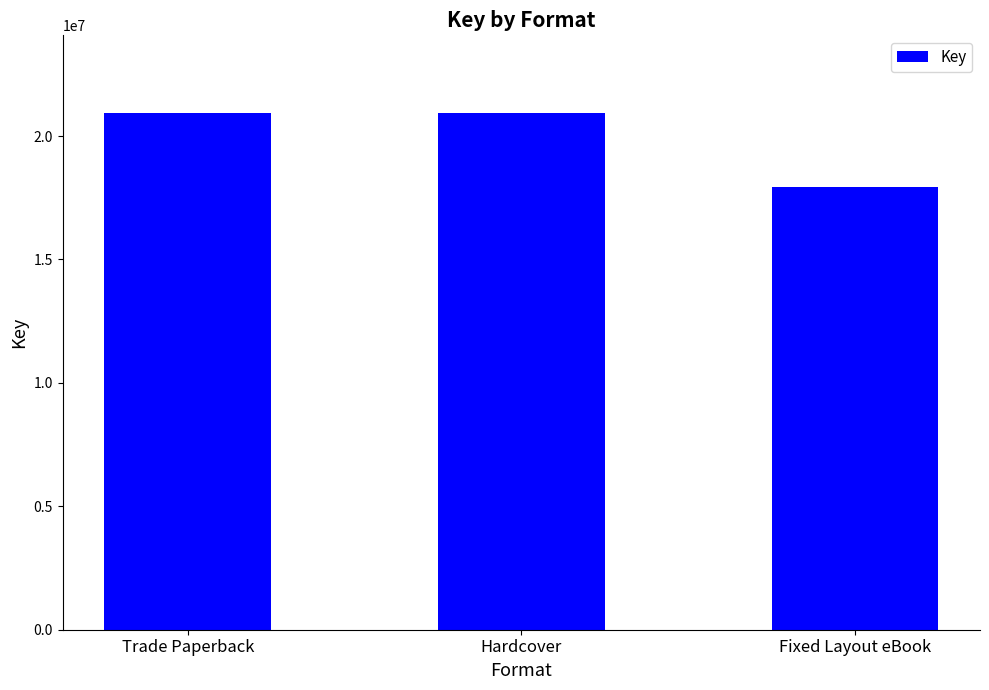

True or false: the data shows 17952488 at Fixed Layout eBook.

True